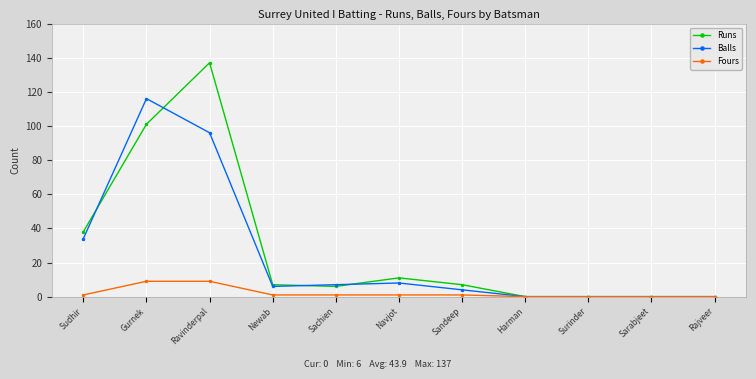

How many lines are shown in the chart?

3